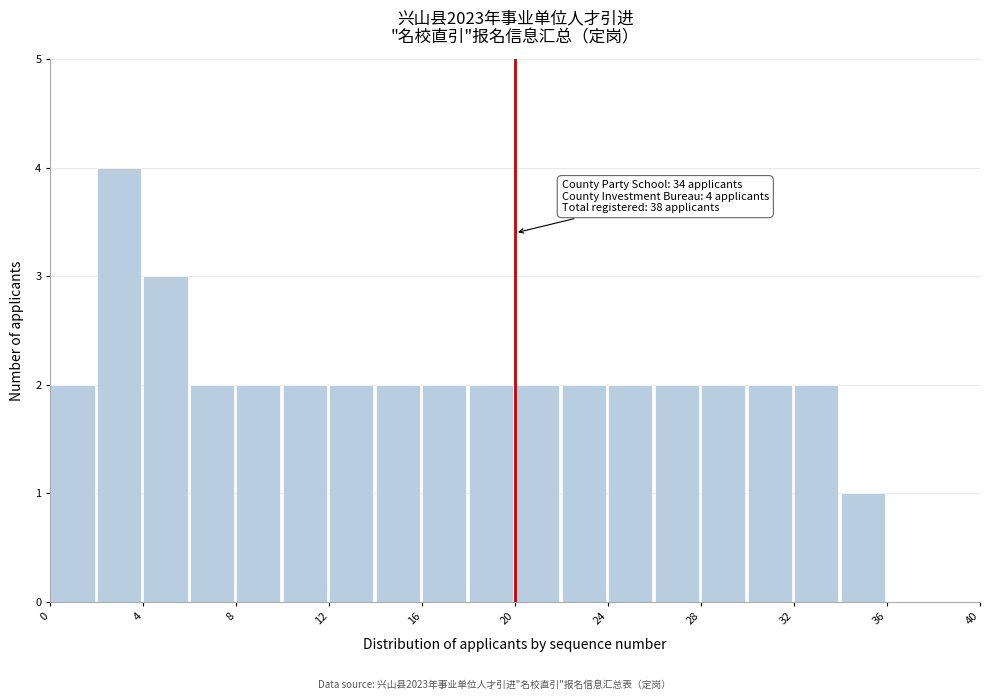

Which range on the x-axis has the tallest bar?

2 to 4